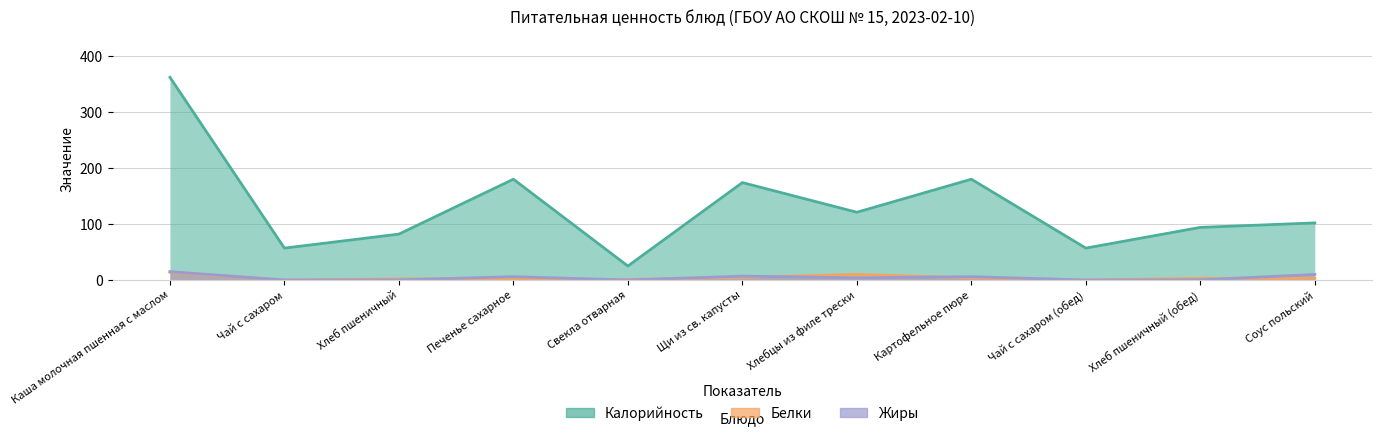

Which label corresponds to the smallest value in the chart?

Чай с сахаром